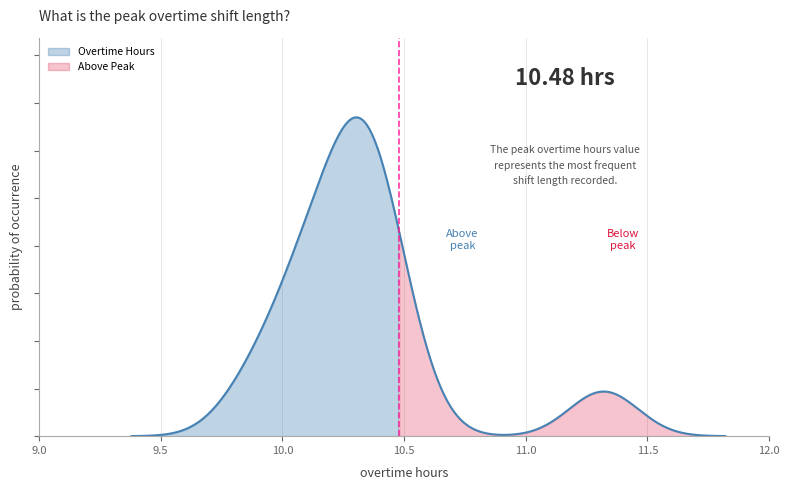

True or false: the data shows 16.0 at 3-Sat.

False